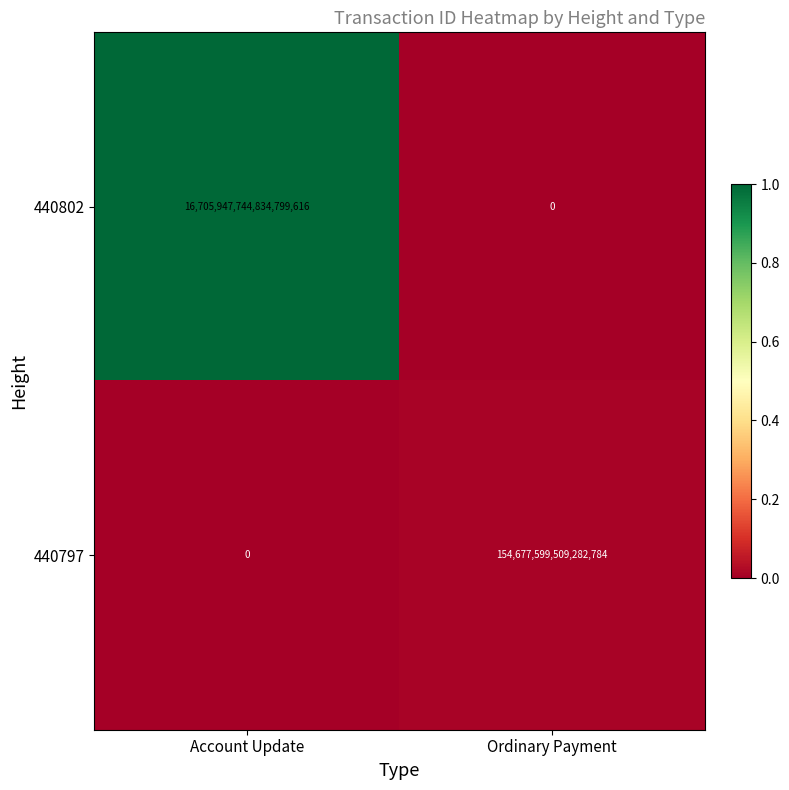

Which series changed the most between Account Update and Ordinary Payment?

440802